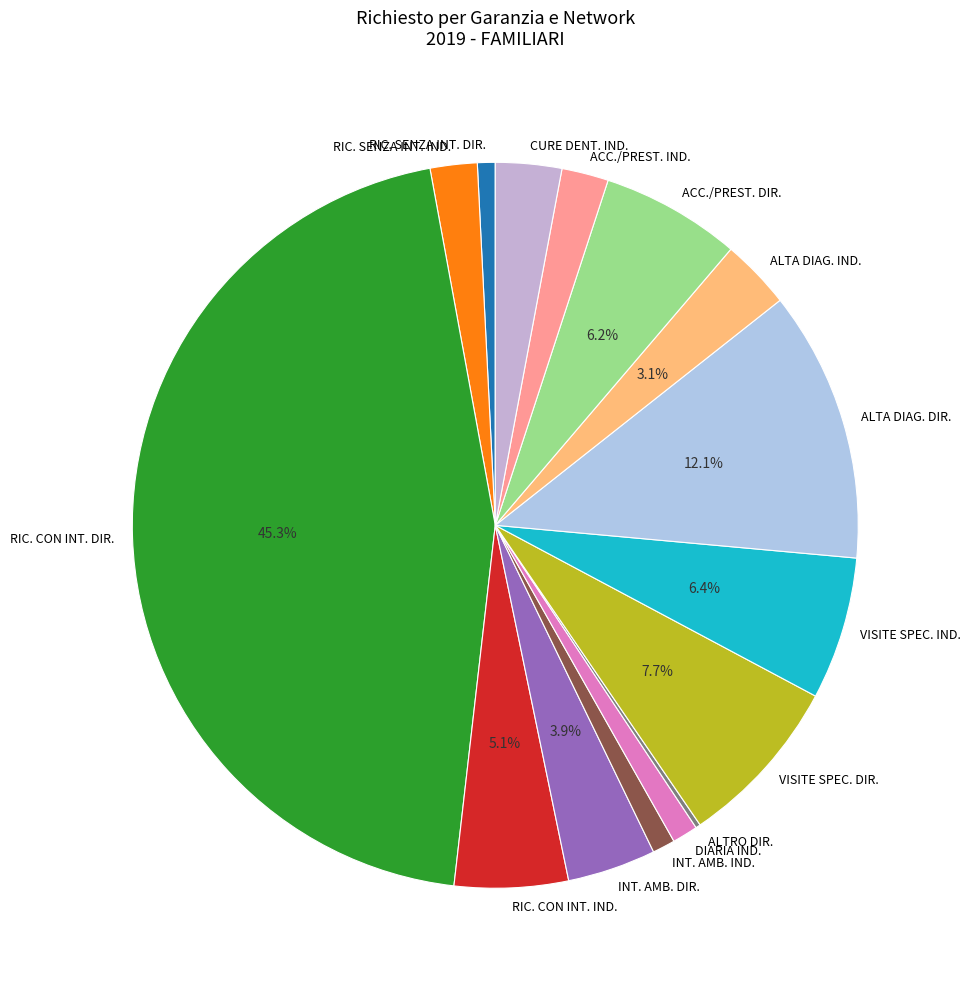

Do RIC. SENZA INT. DIR. and RIC. CON INT. IND. together represent more than half of the pie?

No